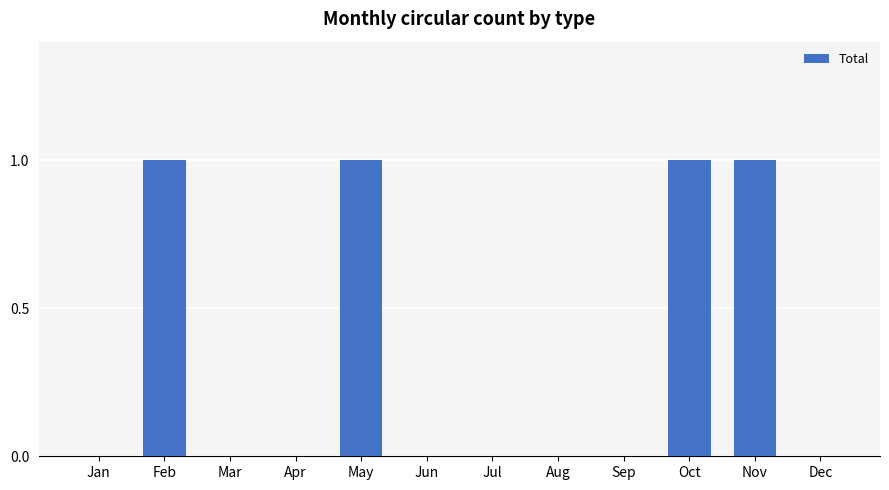

The chart shows a value of 0 at Aug. True or false?

True